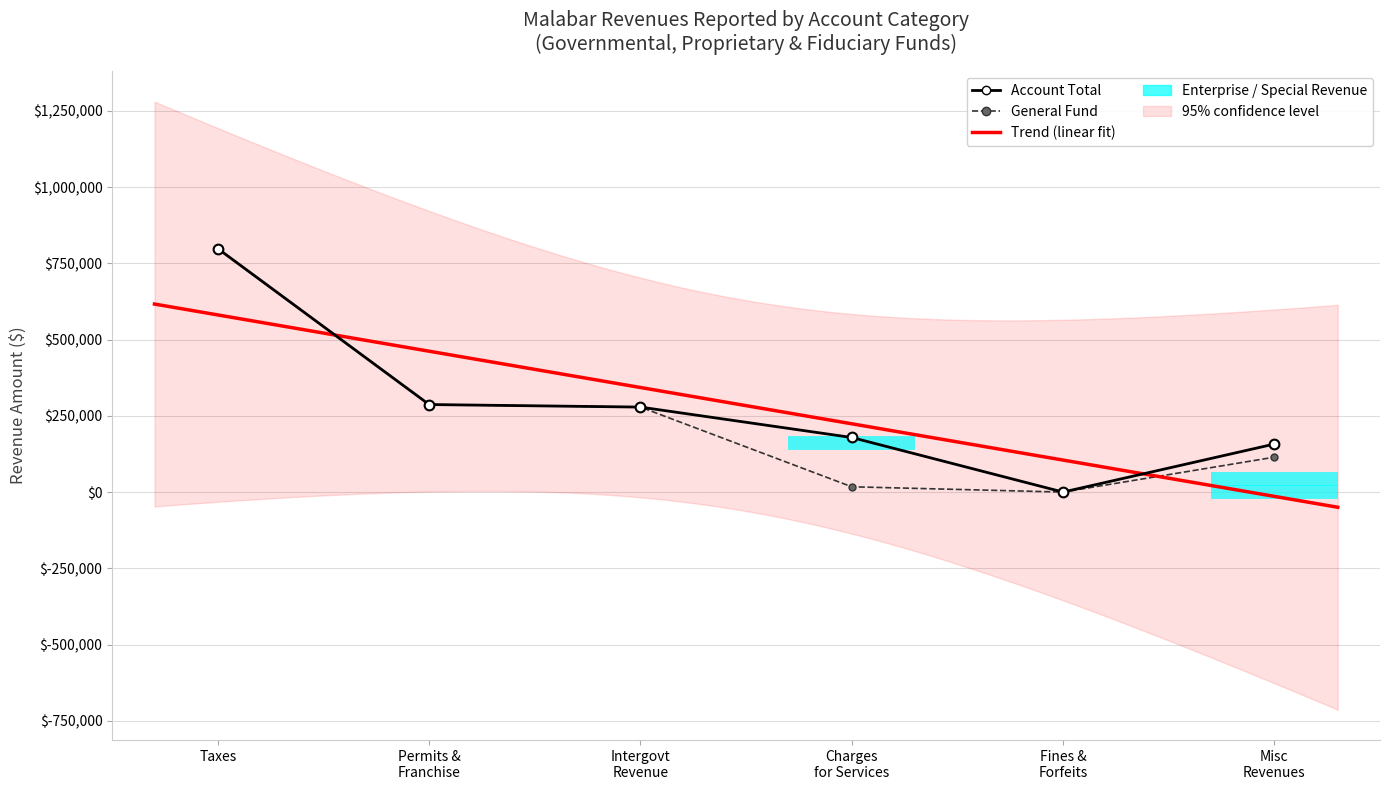

Between Intergovernmental Revenue and Judgments Fines and Forfeits, which series saw the biggest shift?

General